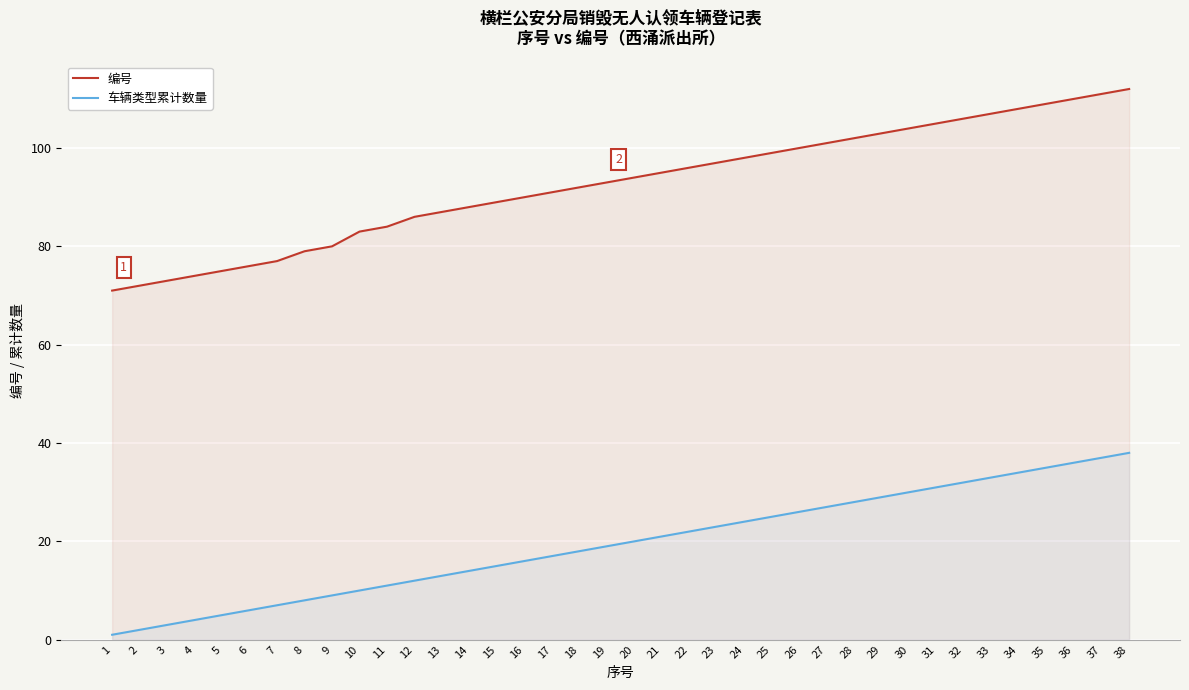

Reading left to right, transcribe all the data shown in this chart.

编号: 1=71	2=72	3=73	4=74	5=75	6=76	7=77	8=79	9=80	10=83	11=84	12=86	13=87	14=88	15=89	16=90	17=91	18=92	19=93	20=94	21=95	22=96	23=97	24=98	25=99	26=100	27=101	28=102	29=103	30=104	31=105	32=106	33=107	34=108	35=109	36=110	37=111	38=112
车辆类型累计数量: 1=1	2=2	3=3	4=4	5=5	6=6	7=7	8=8	9=9	10=10	11=11	12=12	13=13	14=14	15=15	16=16	17=17	18=18	19=19	20=20	21=21	22=22	23=23	24=24	25=25	26=26	27=27	28=28	29=29	30=30	31=31	32=32	33=33	34=34	35=35	36=36	37=37	38=38